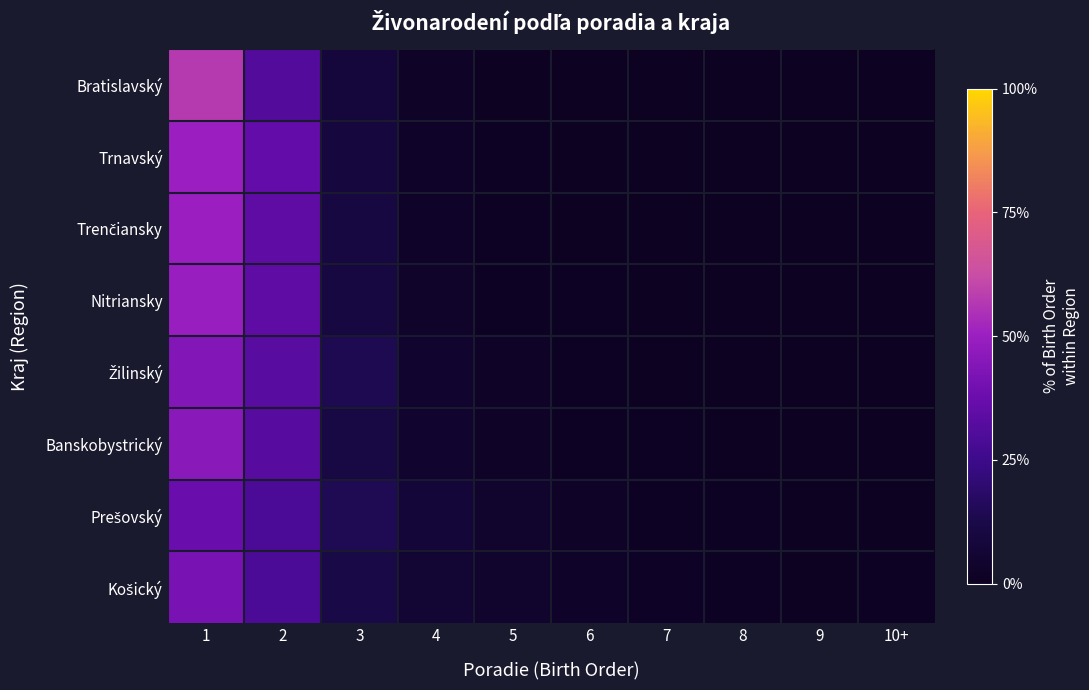

How many categories are shown in the chart?

10